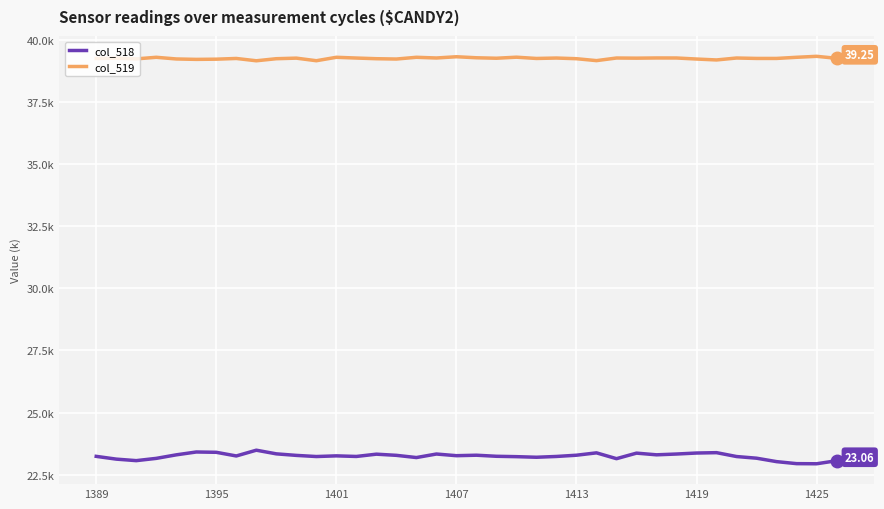

Does the chart display data point markers on the line(s)?

No